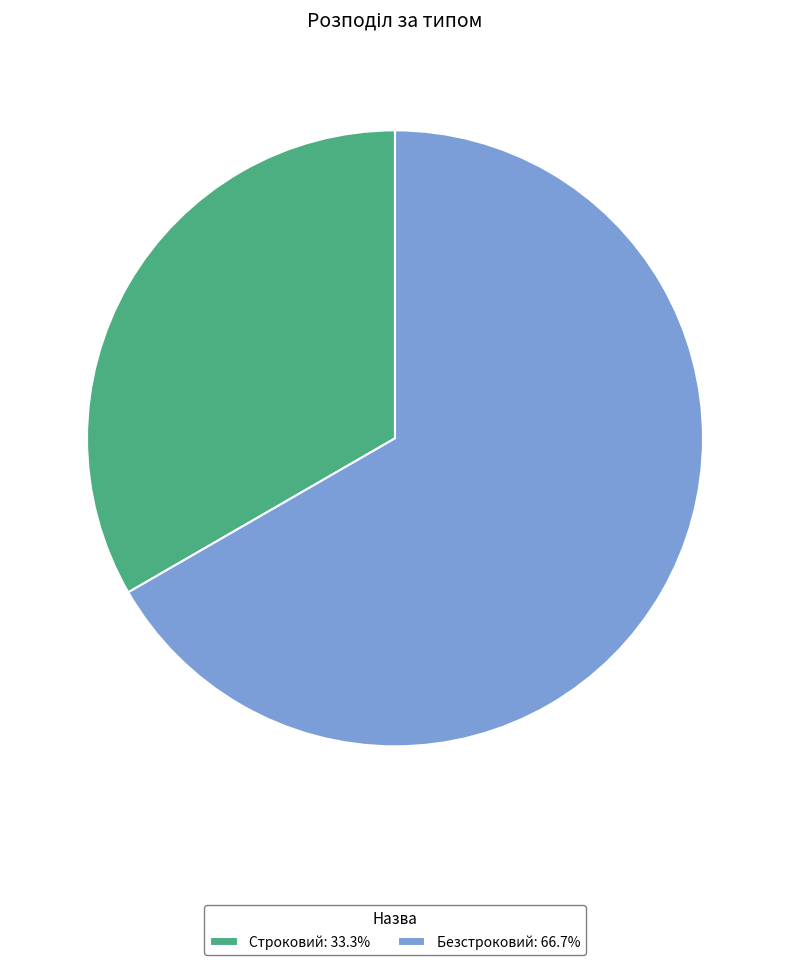

Is the sum of Безстроковий: 66.7% and Строковий: 33.3% greater than half?

Yes